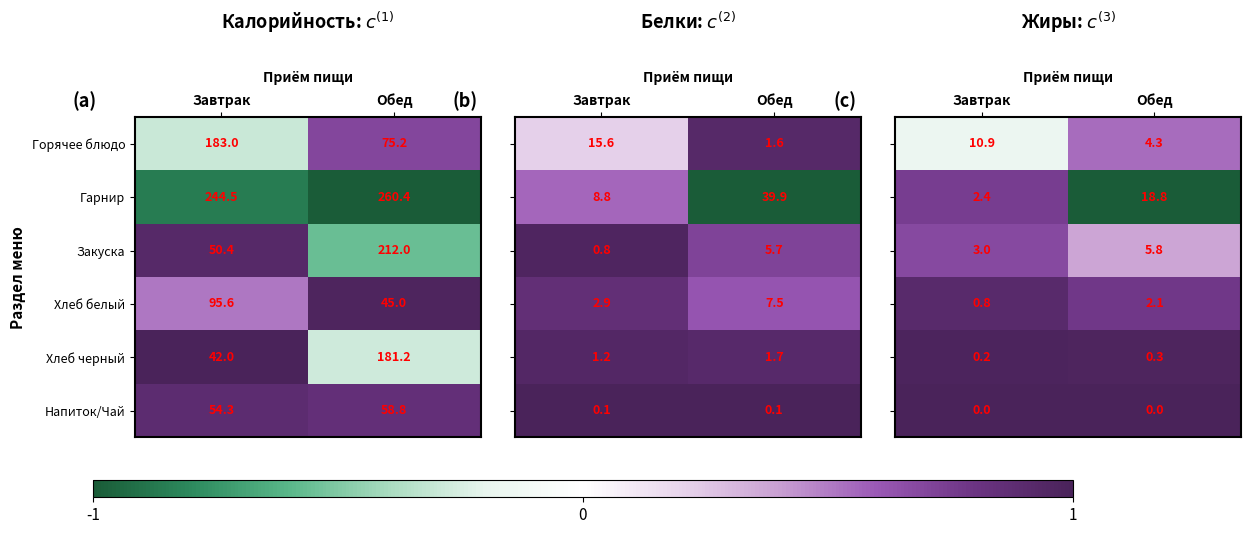

At which label does Хлеб белый first exceed 95?

Завтрак